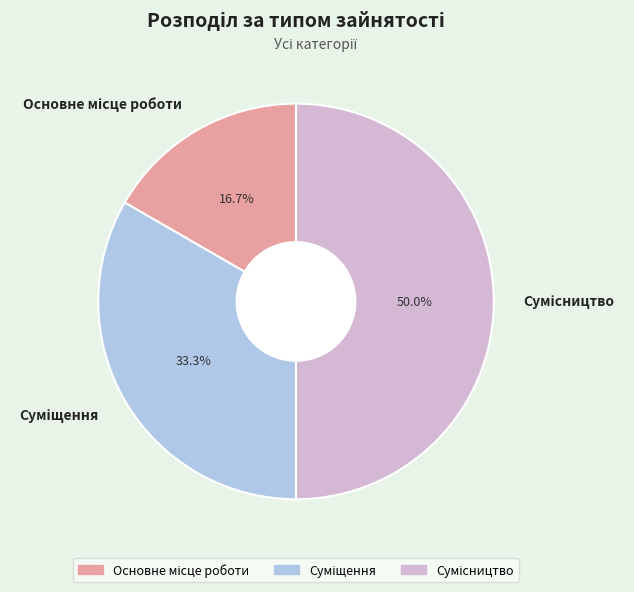

Which category has the smallest portion of the pie?

Основне місце роботи